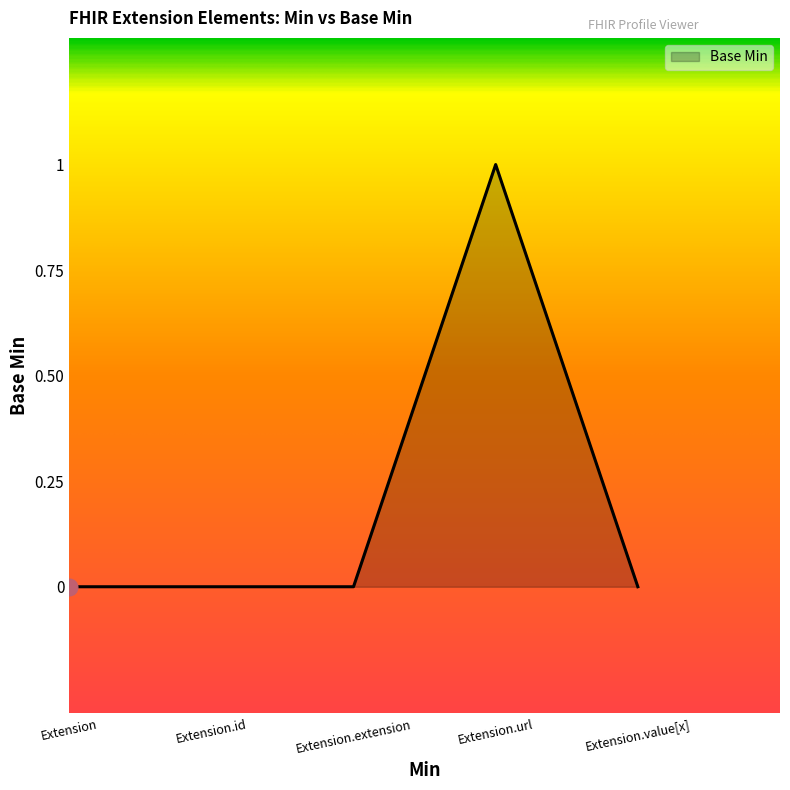

Reading left to right, what are all the values shown in this chart?

0	0	0	1	0